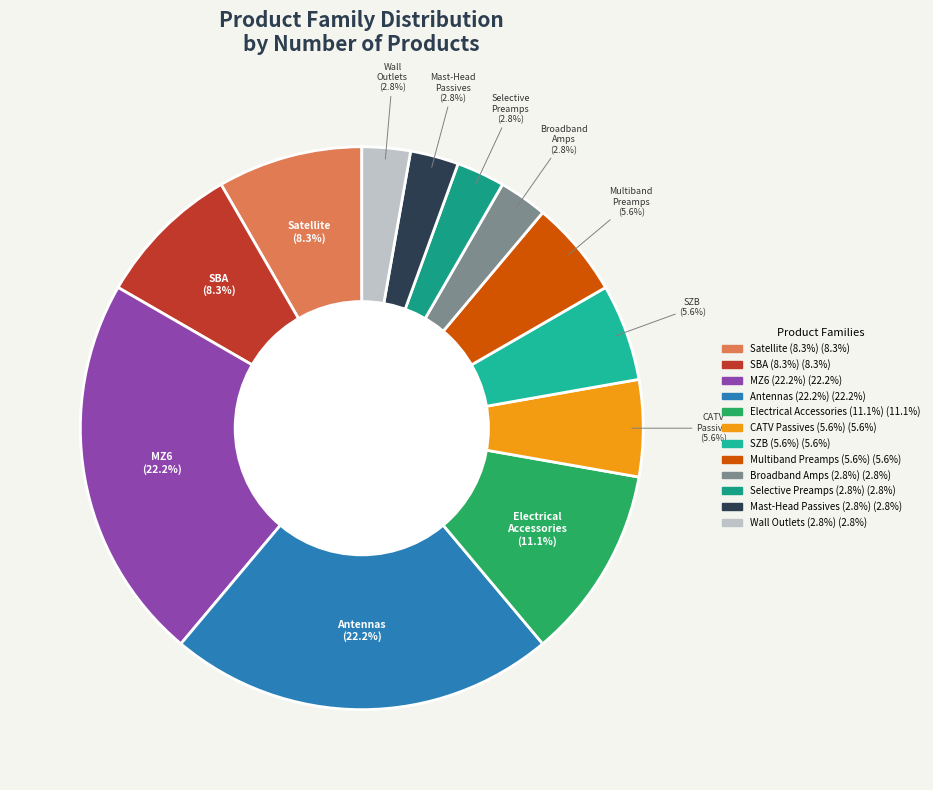

How many slices are in this pie chart?

12